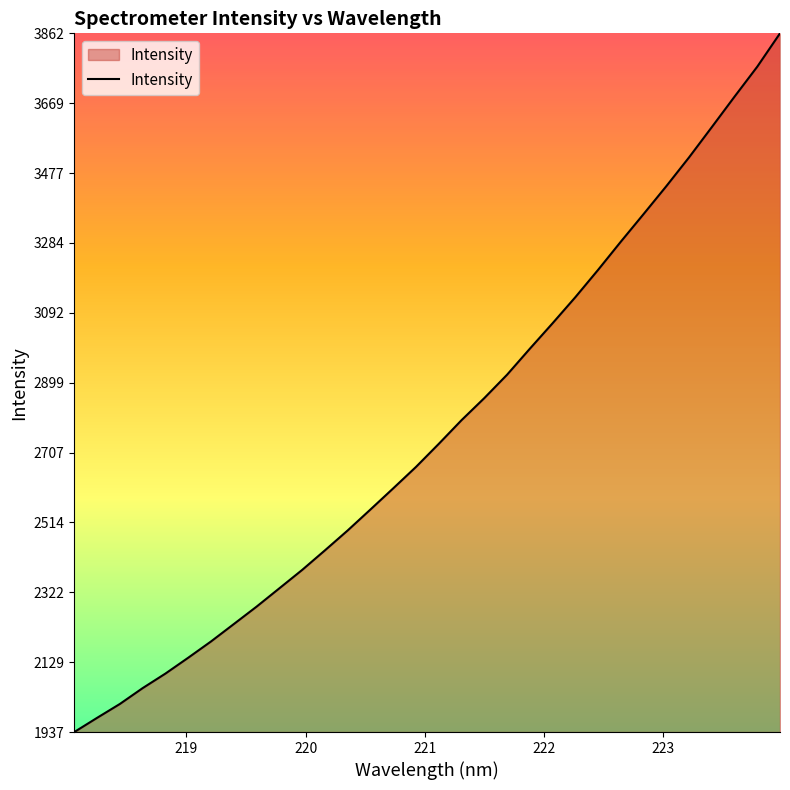

True or false: the data has more than 2 interior local peaks.

False